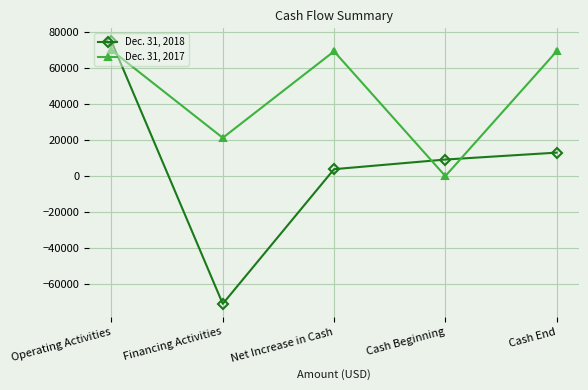

How many values in the Dec. 31, 2017 series are below 69342?

2